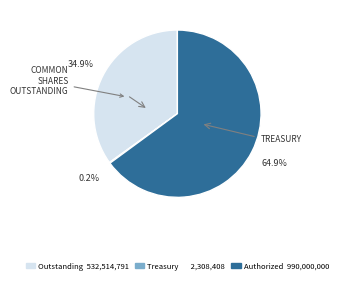

Which category has the biggest portion of the pie?

Authorized 990,000,000